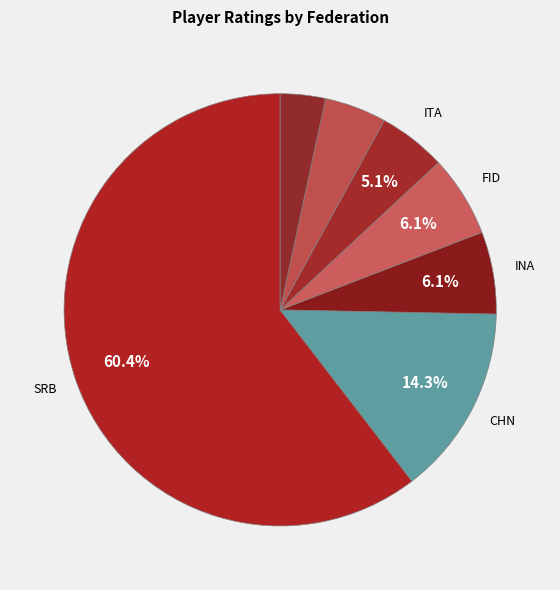

Which category has the biggest portion of the pie?

SRB